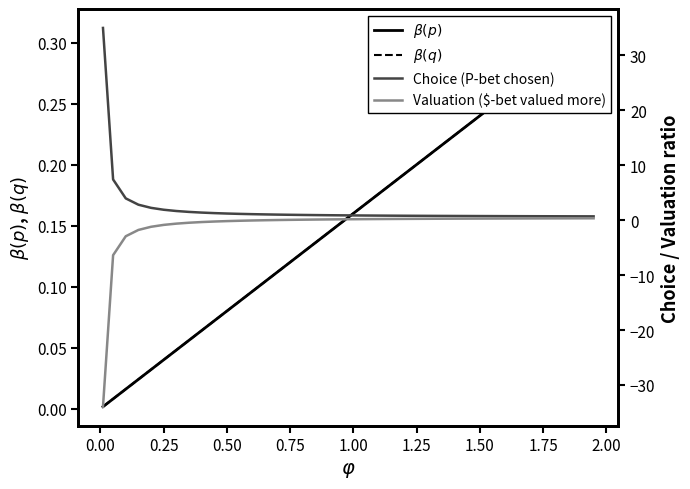

Reading right to left, extract all data points from this chart.

$\beta(p)$: 0.3	0.3	0.3	0.3	0.3	0.3	0.3	0.3	0.2	0.2	0.2	0.2	0.2	0.2	0.2	0.2	0.2	0.2	0.2	0.2	0.2	0.1	0.1	0.1	0.1	0.1	0.1	0.1	0.1	0.1	0.1	0.1	0.1	0.0	0.0	0.0	0.0	0.0	0.0	0.0
$\beta(q)$: 0.3	0.3	0.3	0.3	0.3	0.3	0.3	0.3	0.2	0.2	0.2	0.2	0.2	0.2	0.2	0.2	0.2	0.2	0.2	0.2	0.2	0.1	0.1	0.1	0.1	0.1	0.1	0.1	0.1	0.1	0.1	0.1	0.1	0.0	0.0	0.0	0.0	0.0	0.0	0.0
Choice (P-bet chosen): 0.7	0.7	0.7	0.7	0.7	0.7	0.7	0.7	0.7	0.7	0.7	0.7	0.8	0.8	0.8	0.8	0.8	0.8	0.8	0.8	0.9	0.9	0.9	0.9	1.0	1.0	1.0	1.1	1.1	1.2	1.3	1.4	1.5	1.6	1.9	2.2	2.8	3.9	7.4	34.9
Valuation ($-bet valued more): 0.3	0.3	0.3	0.3	0.3	0.3	0.3	0.3	0.3	0.3	0.3	0.3	0.2	0.2	0.2	0.2	0.2	0.2	0.2	0.2	0.1	0.1	0.1	0.1	0.0	0.0	-0.0	-0.1	-0.1	-0.2	-0.3	-0.4	-0.5	-0.6	-0.9	-1.2	-1.8	-2.9	-6.4	-33.9